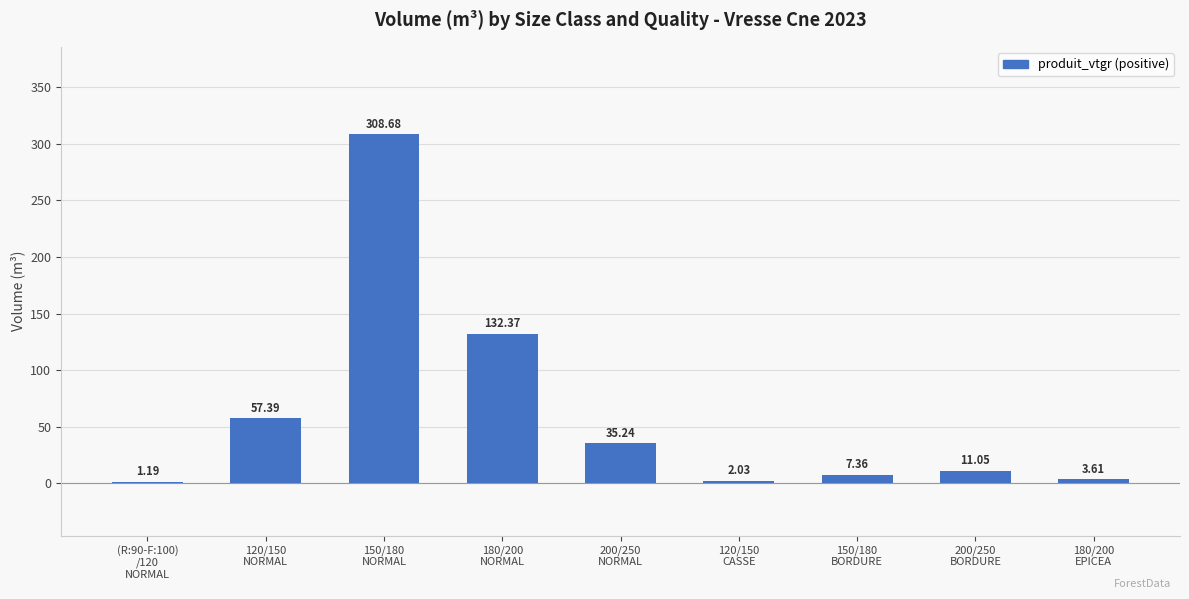

Which has a higher value, 200/250
BORDURE or 120/150
NORMAL?

120/150
NORMAL